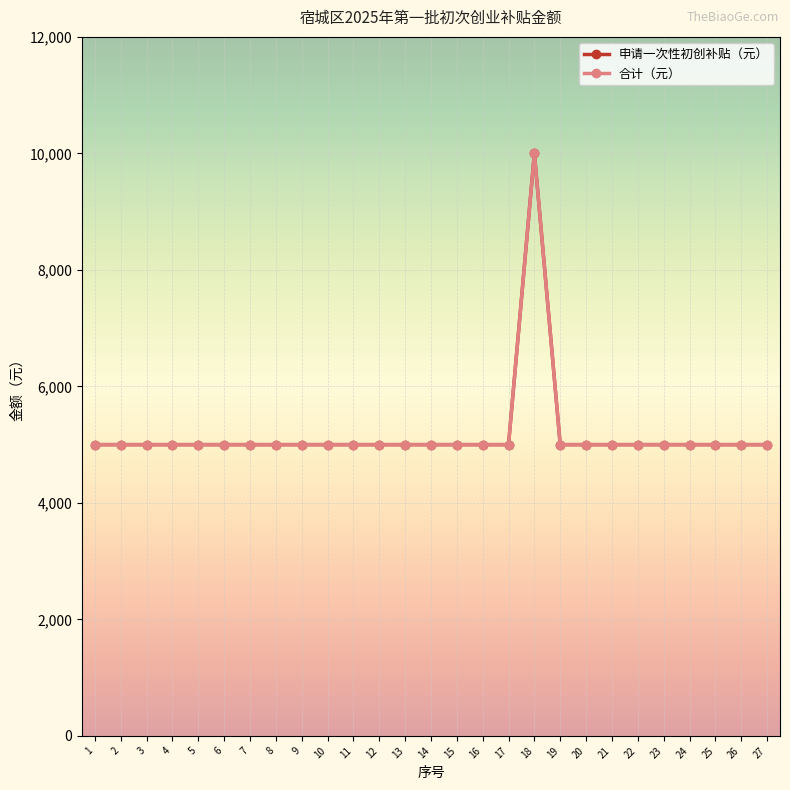

Is this an area chart (filled region under the line)?

No